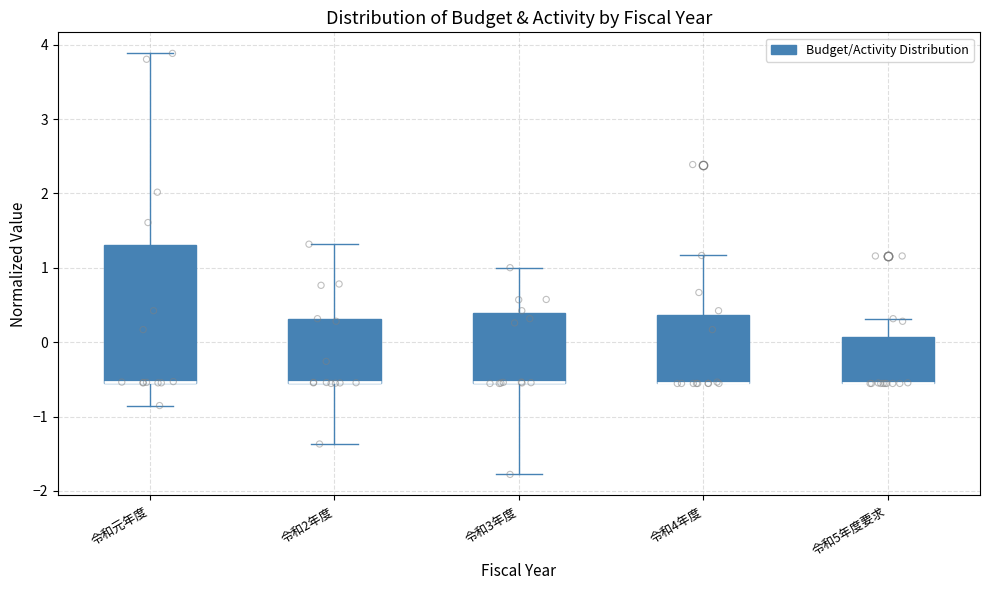

Reading left to right, read every box against the y-axis: the position of its median line, the range the box covers, and the ends of its whiskers. The values are not printed on the chart, so give them approximately, as read against the axis.

令和元年度: median -0.5 (drawn on the box's lower edge), box -0.5 to 1.3, whiskers -0.9 to 3.9
令和2年度: median -0.5 (drawn on the box's lower edge), box -0.5 to 0.3, whiskers -1.4 to 1.3
令和3年度: median -0.5 (drawn on the box's lower edge), box -0.5 to 0.4, whiskers -1.8 to 1.0
令和4年度: median -0.6 (drawn on the box's lower edge), box -0.6 to 0.4, whiskers -0.6 to 1.2
令和5年度要求: median -0.6 (drawn on the box's lower edge), box -0.6 to 0.1, whiskers -0.6 to 0.3